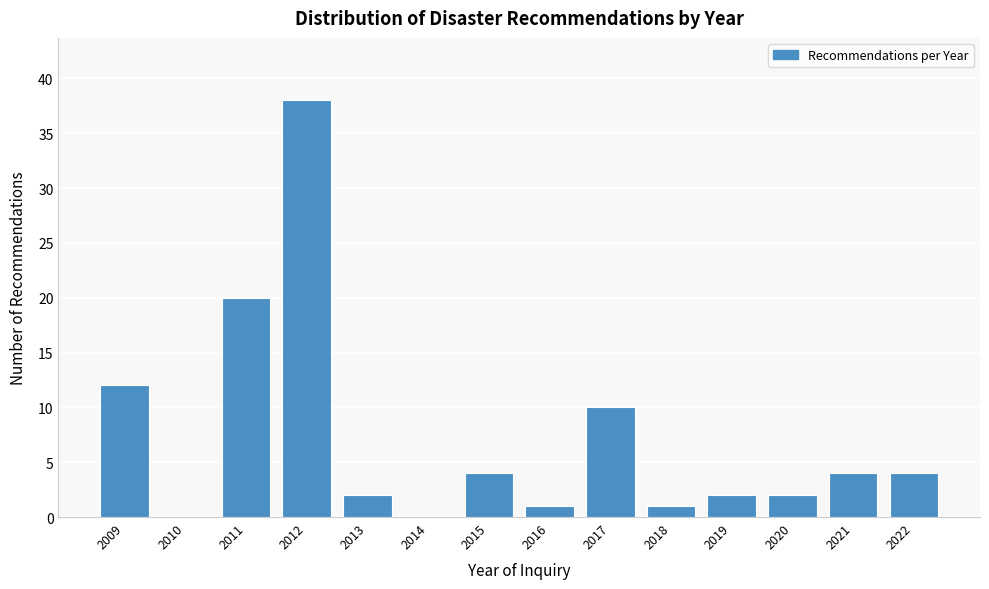

What is the height of the bar covering 2016.5 to 2017.5 on the x-axis? The values are not printed on the chart, so give them approximately, as read against the axis.

10